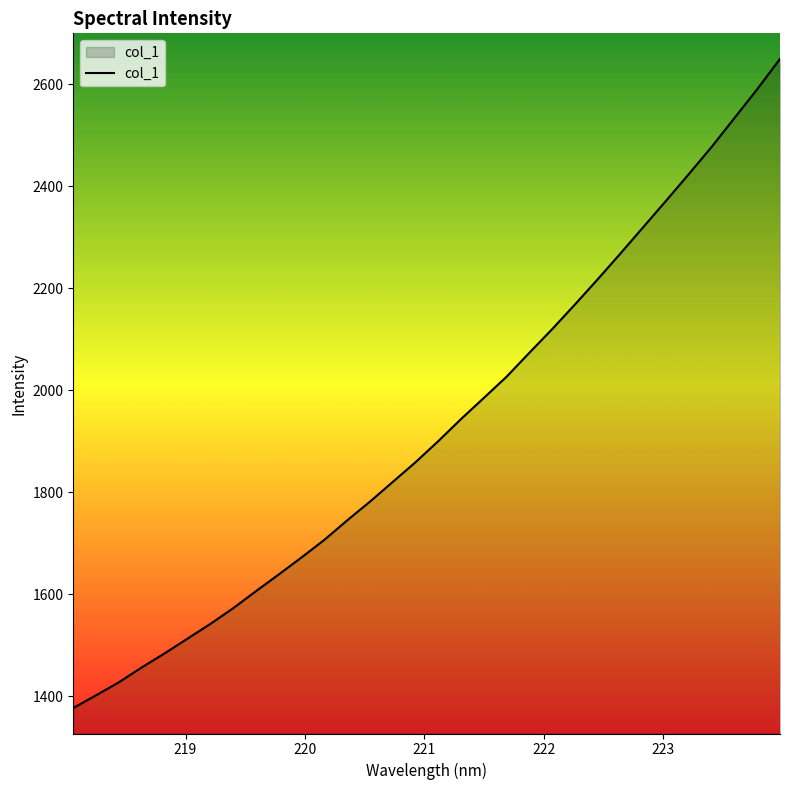

What is the smallest value displayed?

1376.6